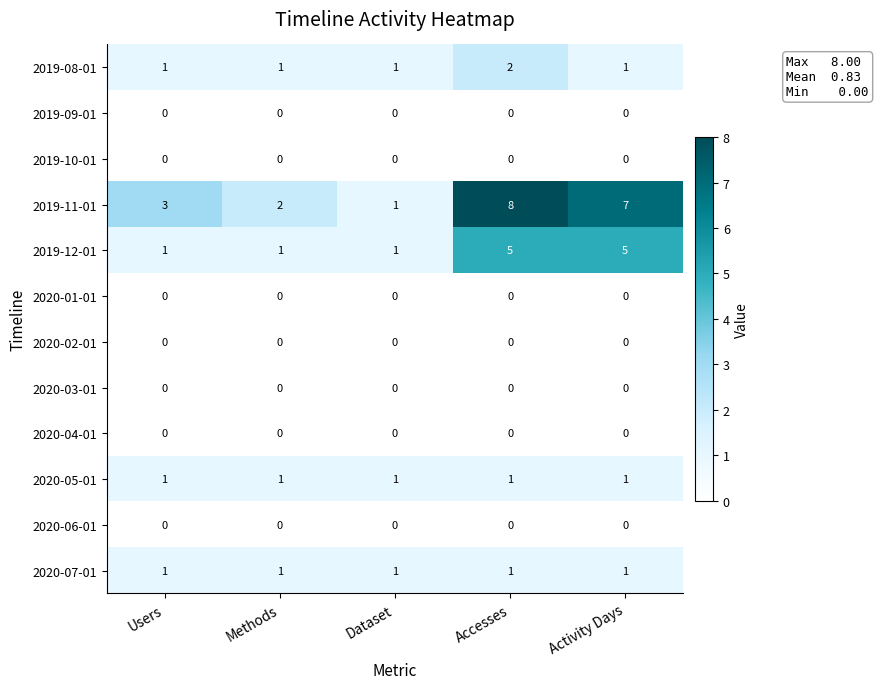

The value of 2020-01-01 at Activity Days is 0. True or false?

True